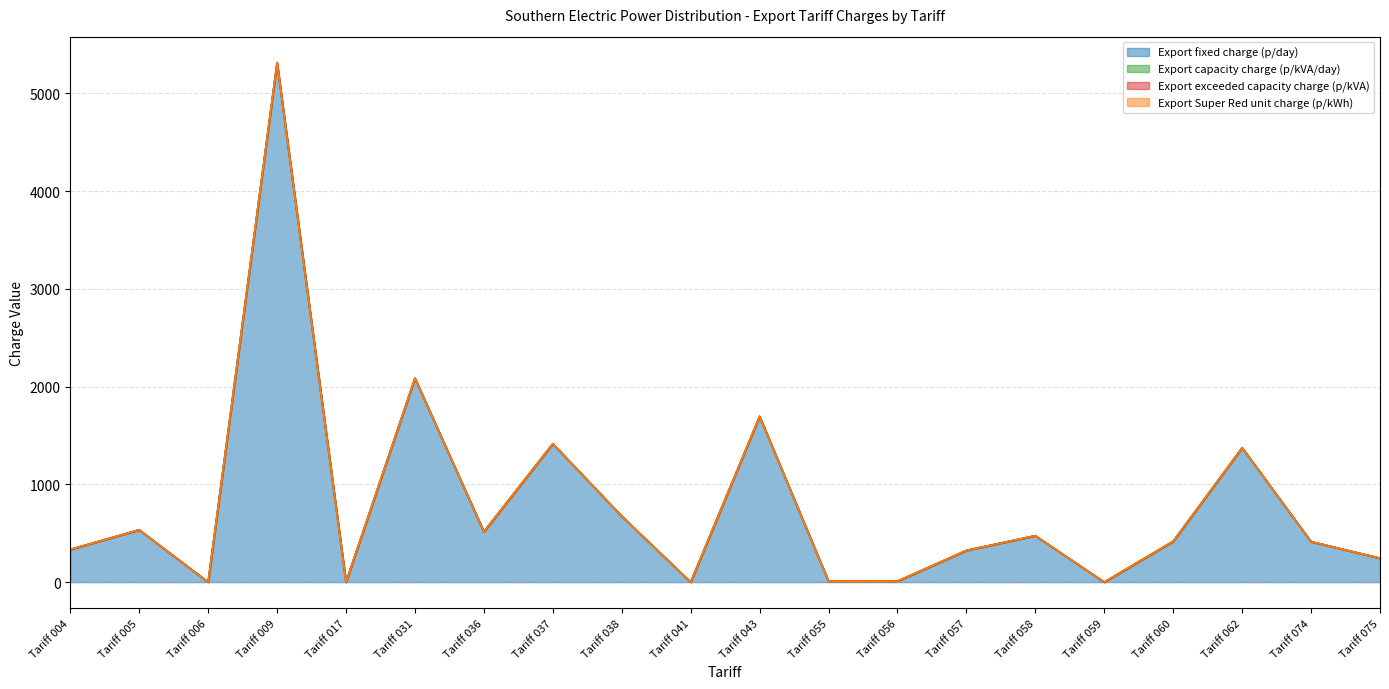

At which category does the chart reach its peak across all series?

Tariff 009